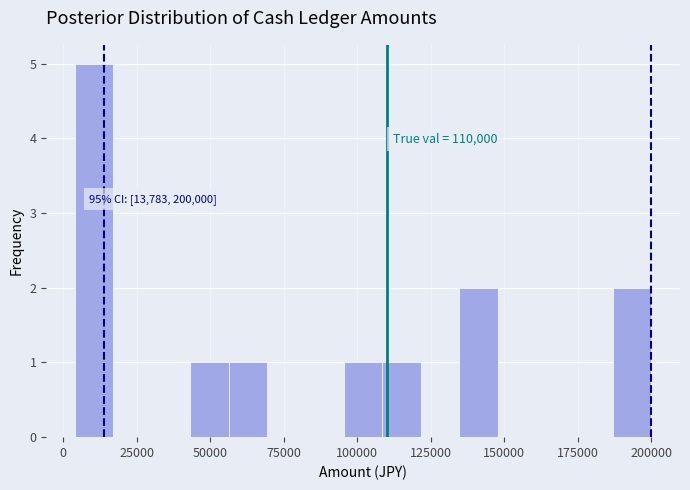

Read against the x-axis, roughly where is the centre of the tallest bar?

10000